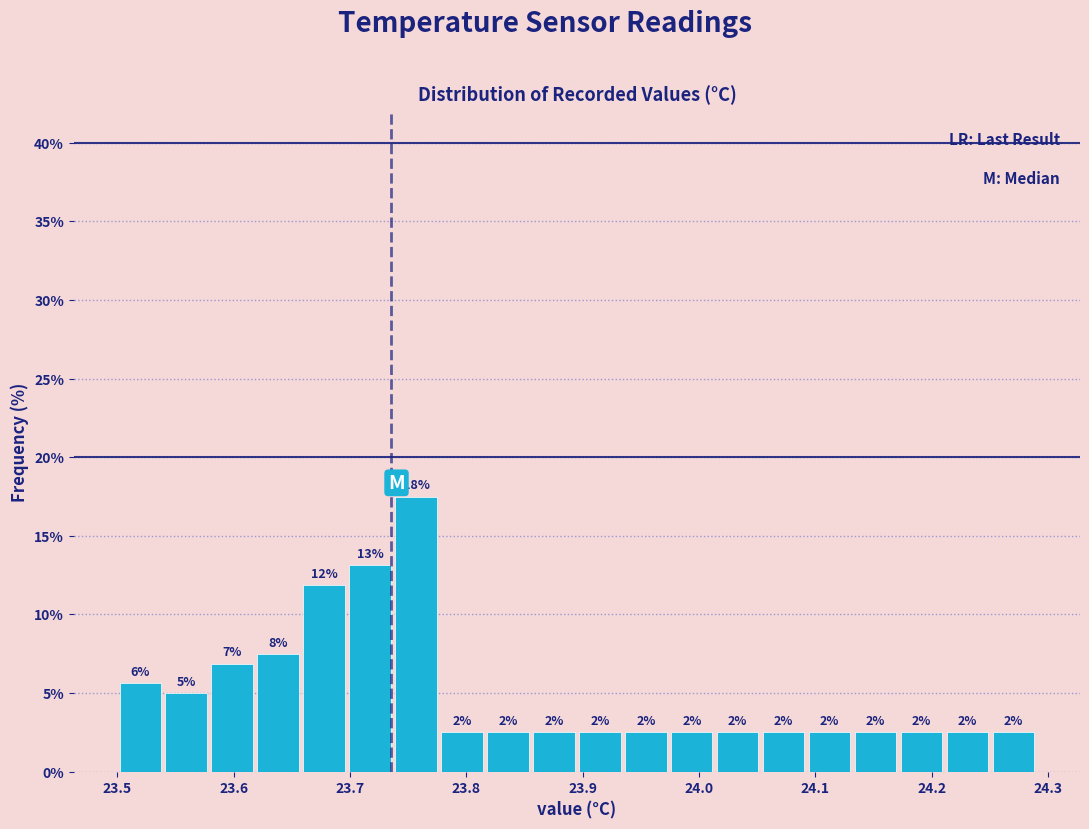

Read against the x-axis, roughly where is the centre of the tallest bar?

23.76